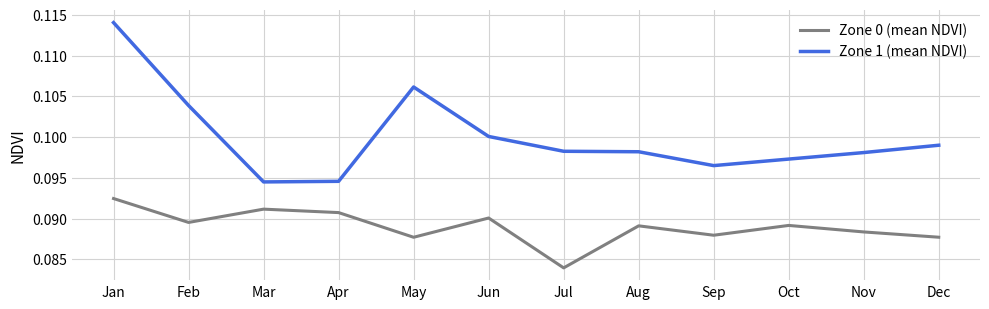

Count the number of categories in the chart.

12